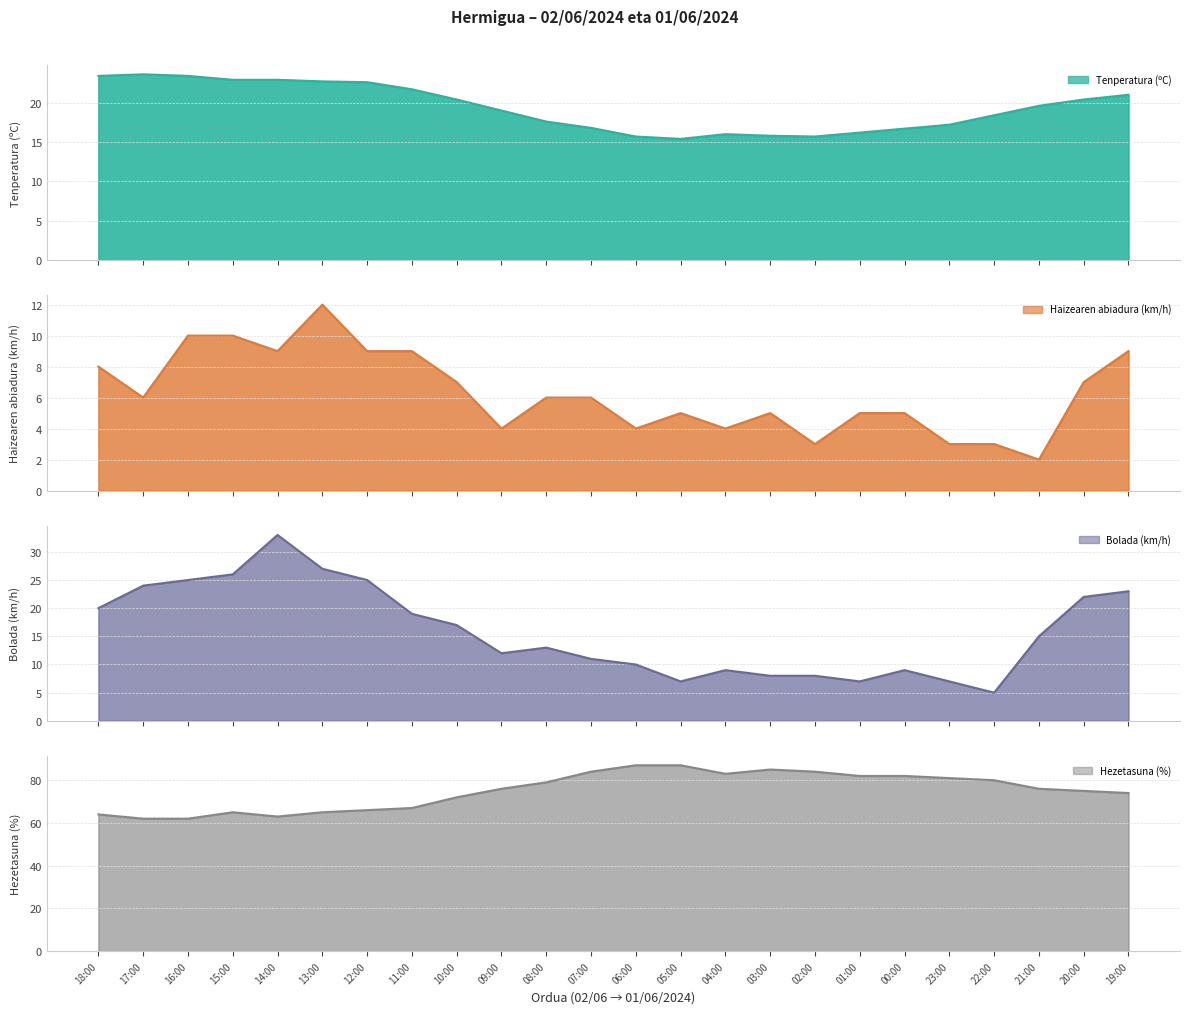

What is the total value across all series at 10:00?

116.4